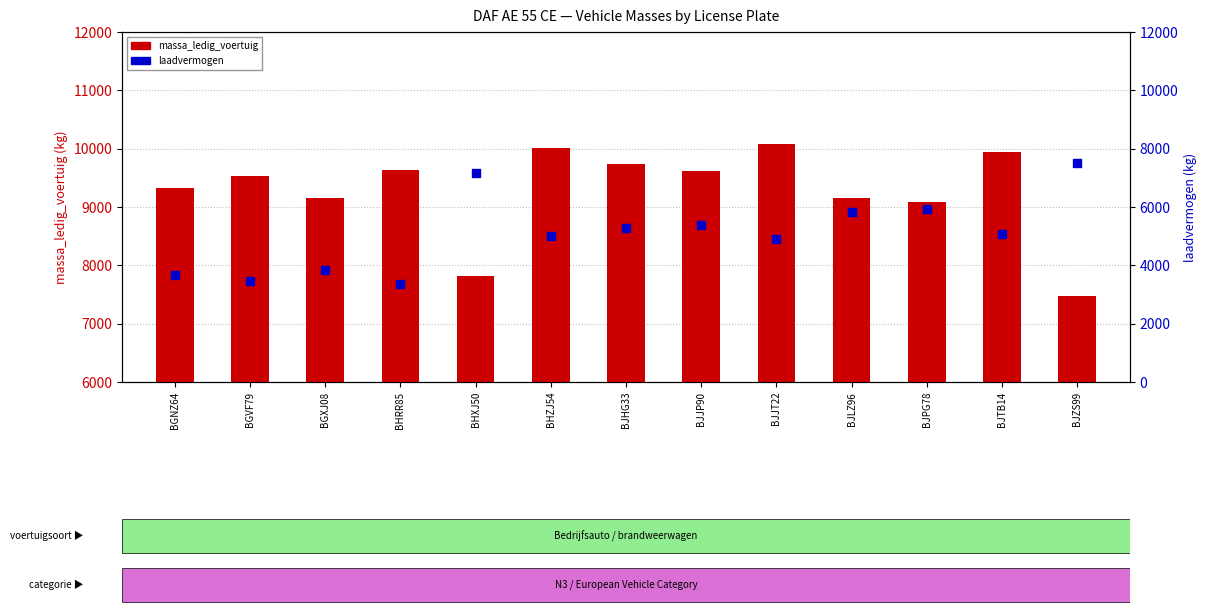

Which series reaches the minimum Y coordinate?

laadvermogen